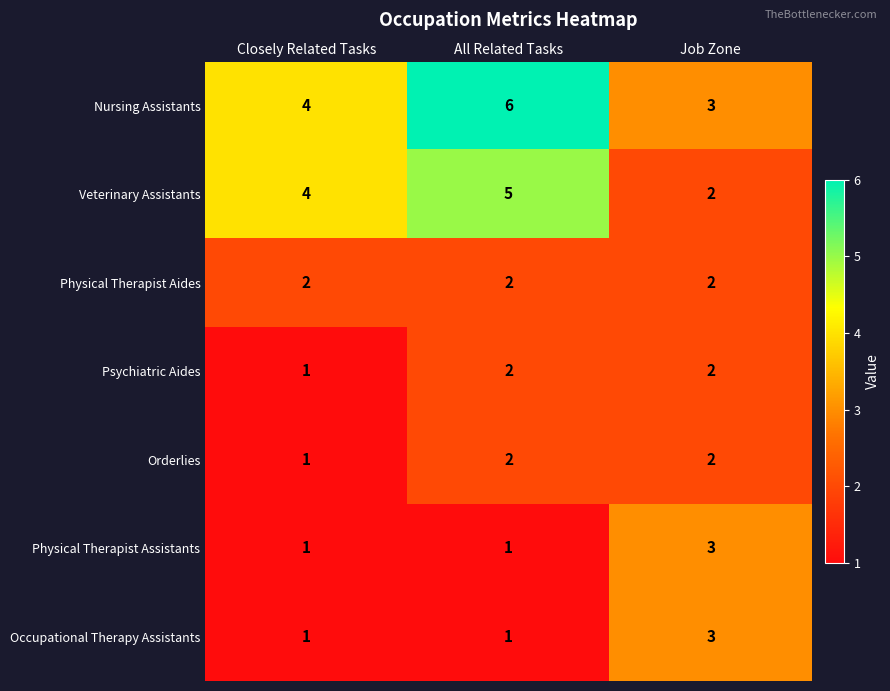

Which series has the largest total across all categories?

Nursing Assistants